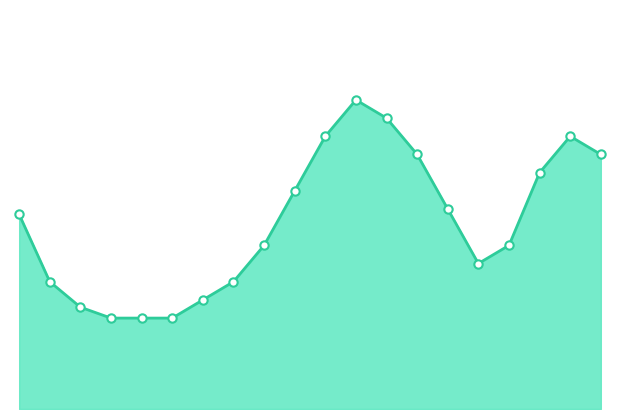

Where is the first local minimum?

06:00